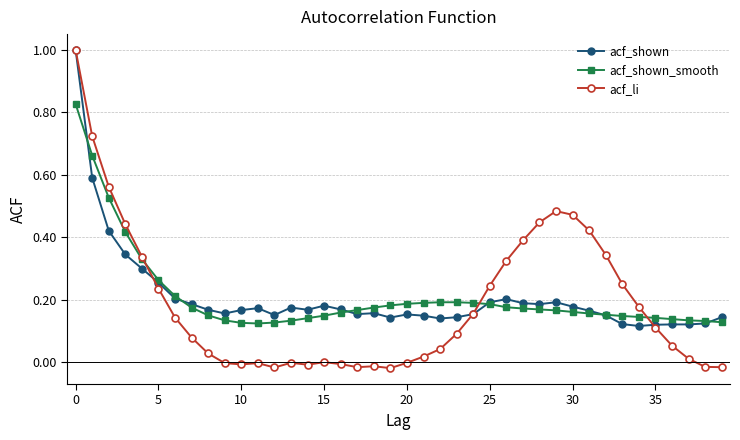

What is the greatest value displayed?

1.0